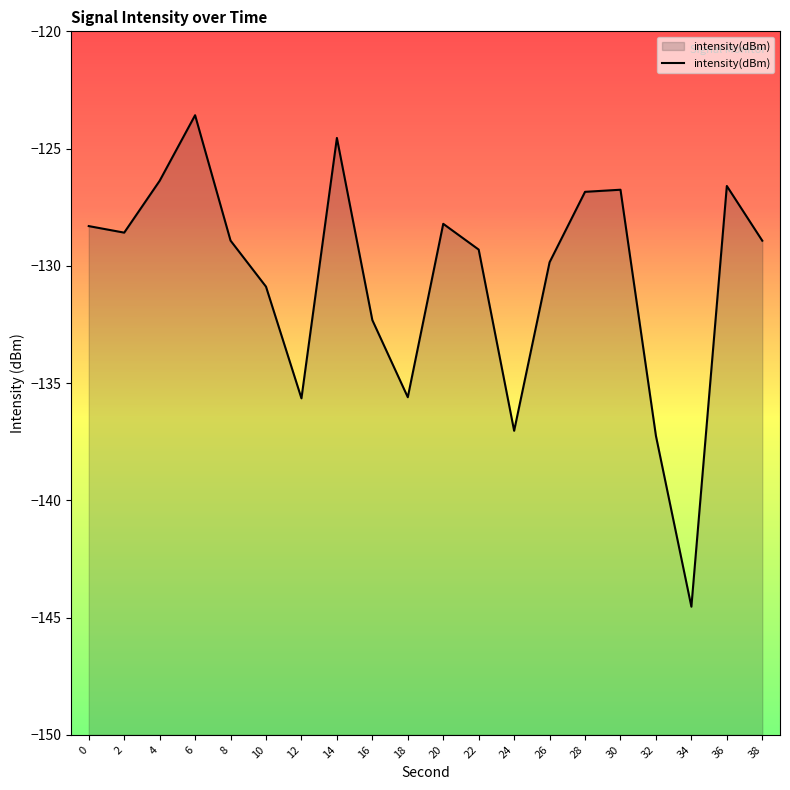

List the labels in order of value, smallest first.

34, 32, 24, 12, 18, 16, 10, 26, 22, 38, 8, 2, 0, 20, 28, 30, 36, 4, 14, 6